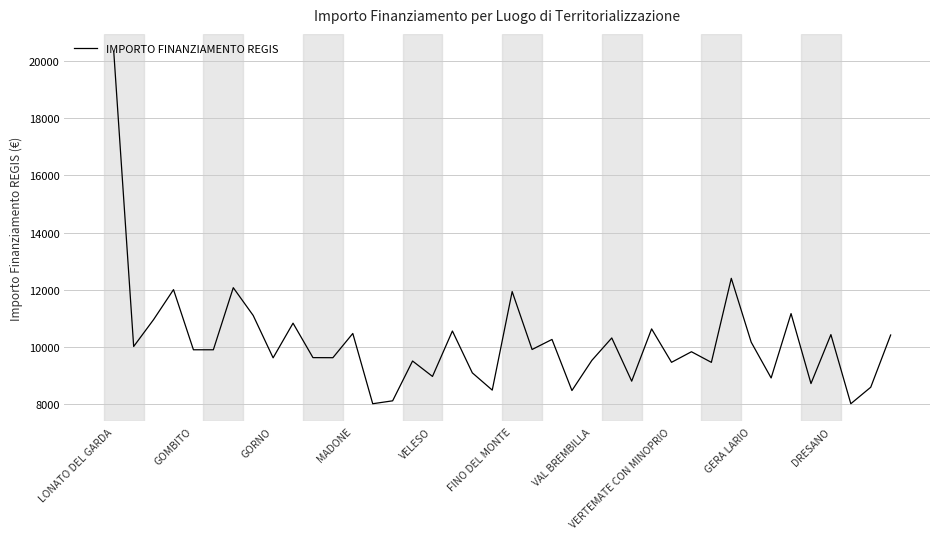

What is the difference between the maximum and minimum values?

12344.0